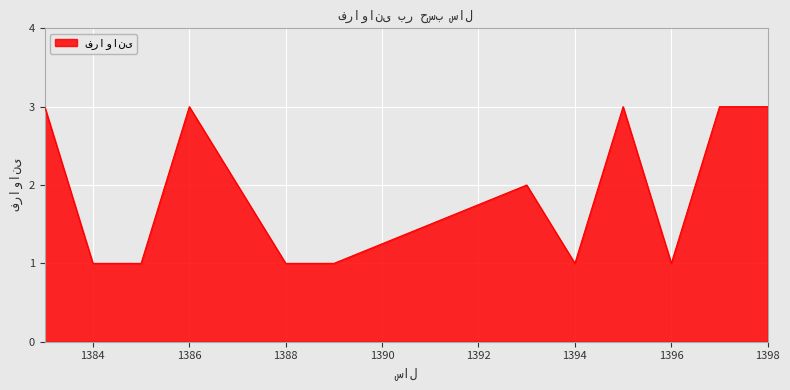

What is the maximum value shown in the chart?

3